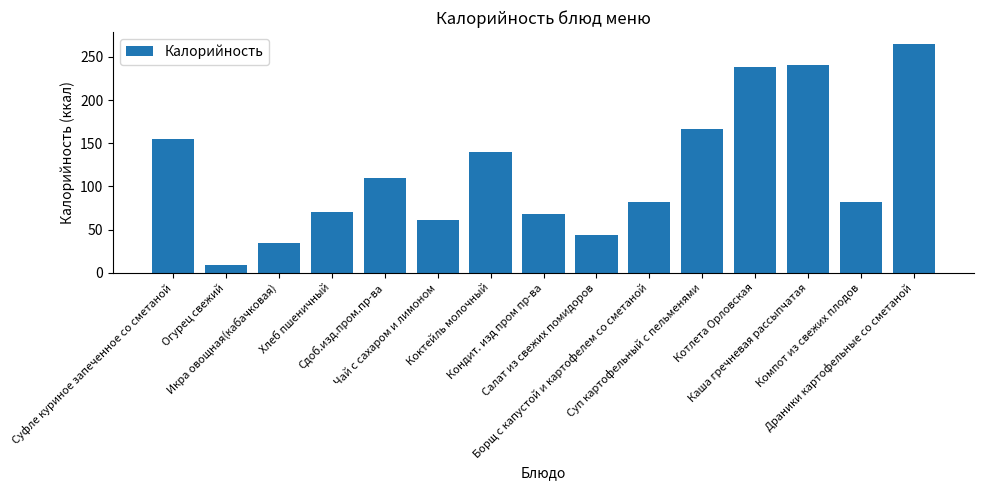

What is the value of the 15th bar from the left?

265.6